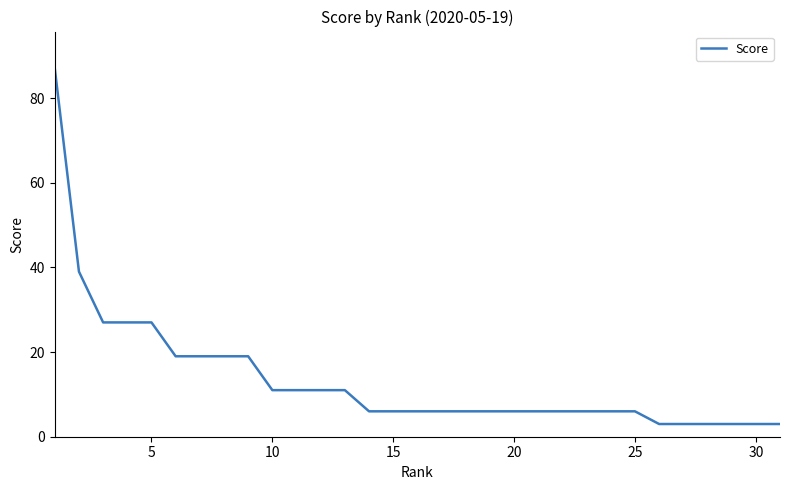

What value does the data have at 20, to the nearest 5?

5